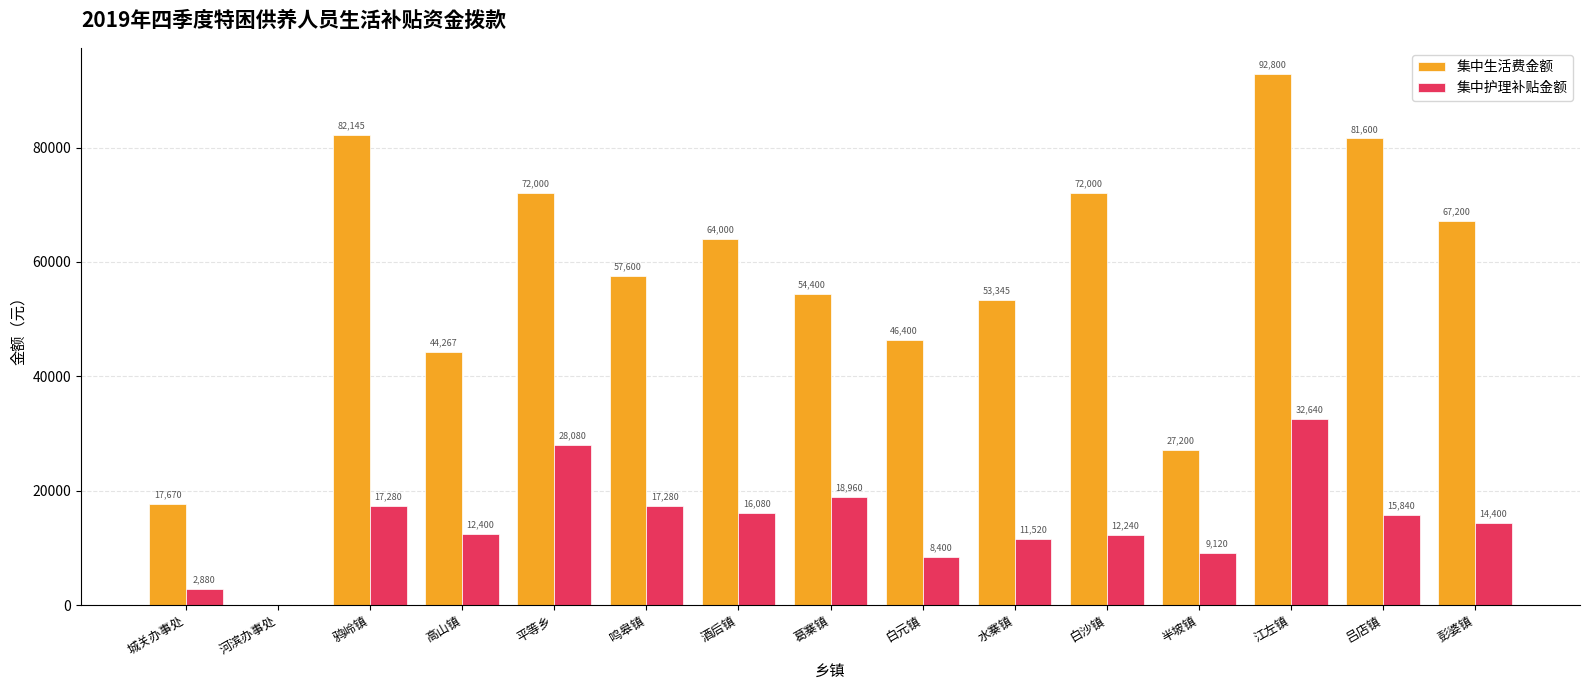

What are all the series names shown in the legend?

集中生活费金额, 集中护理补贴金额